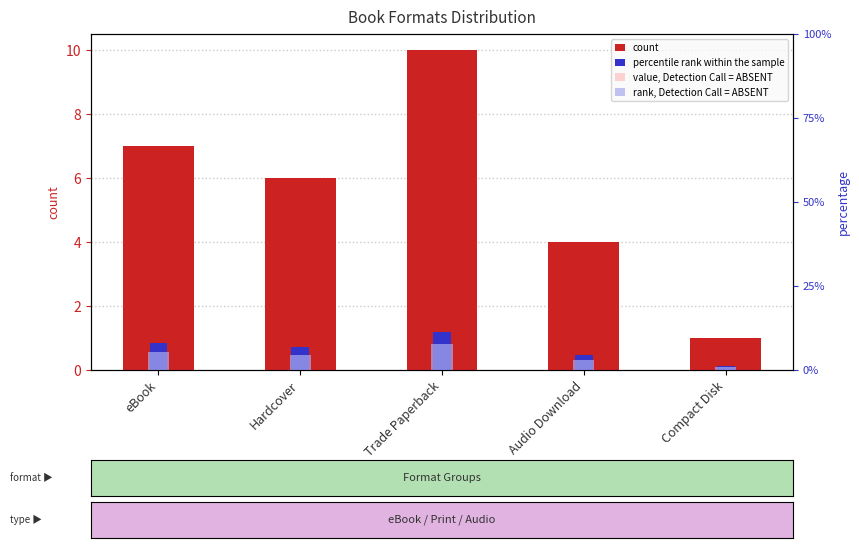

Is the value of percentile rank within the sample at Trade Paperback greater than the value of value, Detection Call = ABSENT at Compact Disk?

Yes